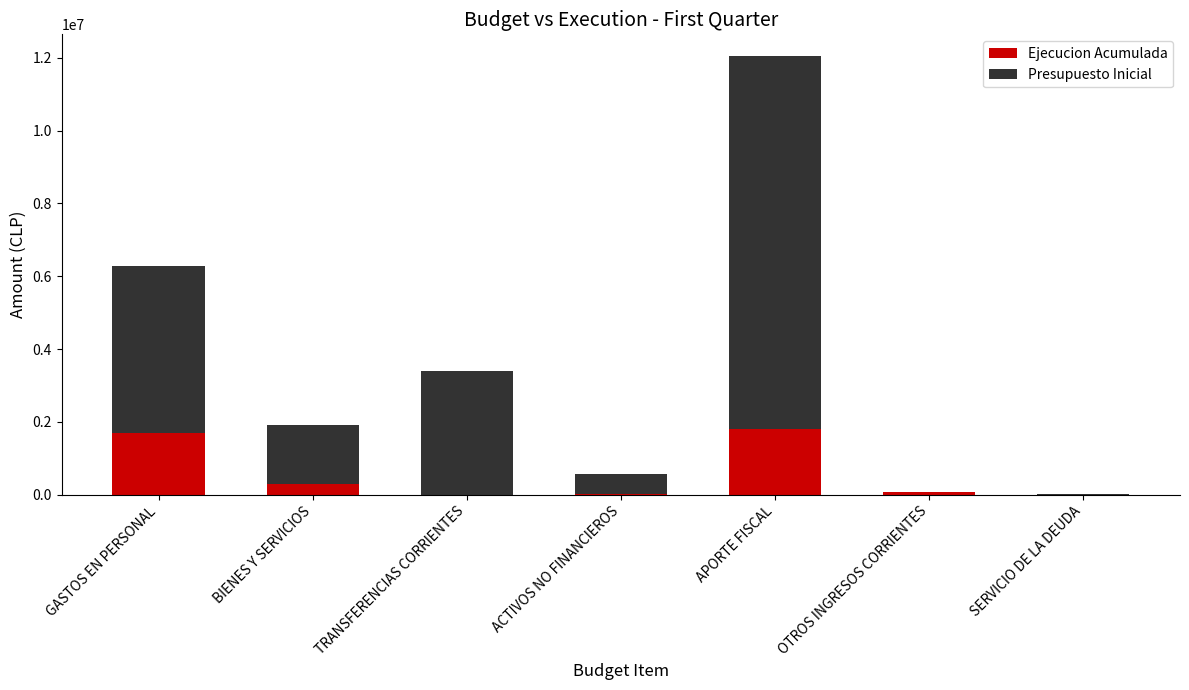

At how many categories does at least one series exceed 7085165?

1